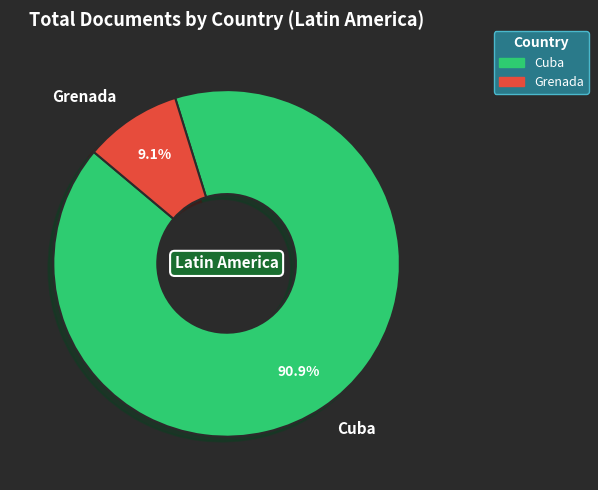

To the nearest percent, what is the difference between the Cuba and Grenada slice percentages?

82%